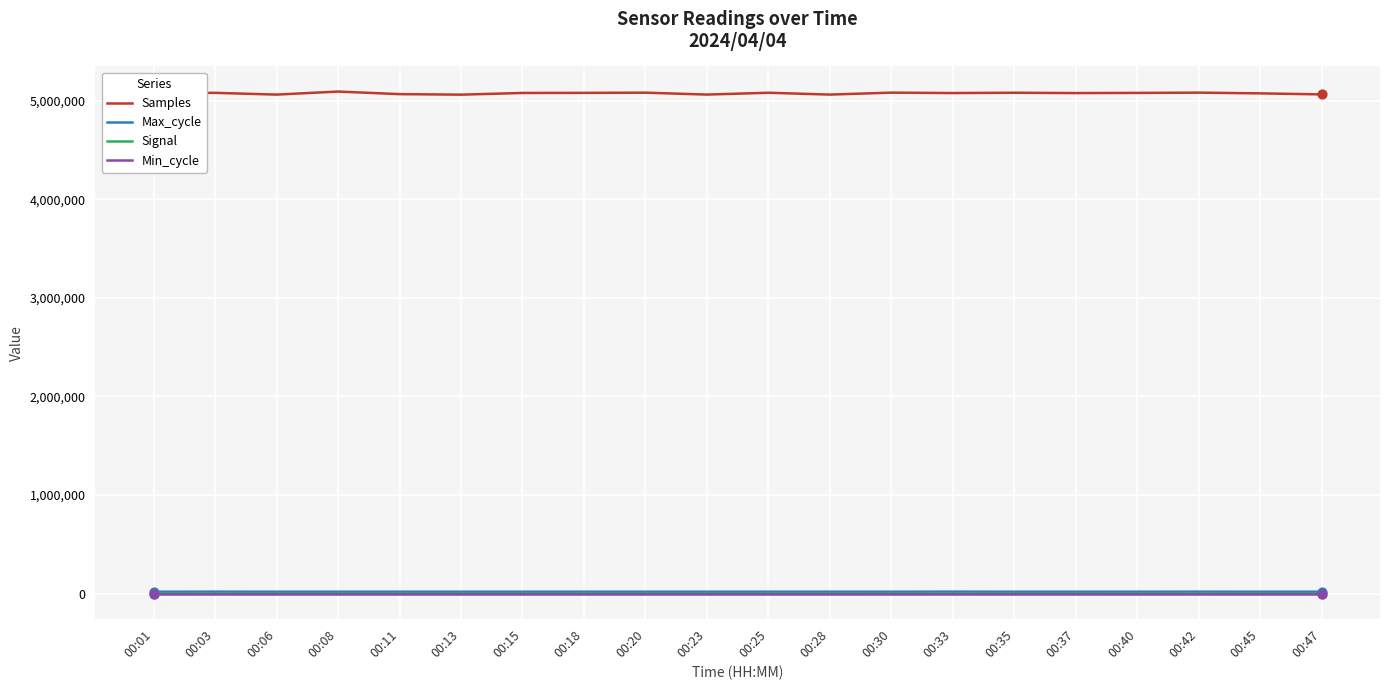

What is the total value across all series at 00:08?

5112655